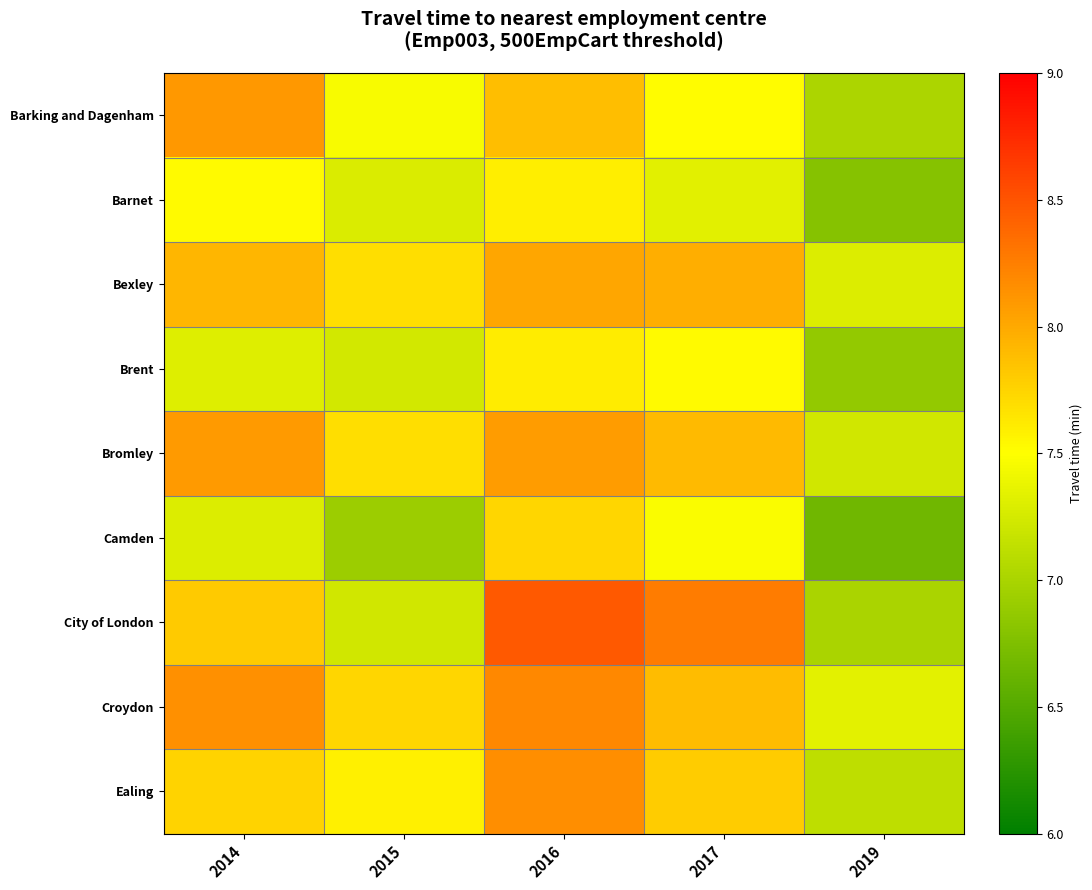

What is the difference between the highest and lowest values at 2014?

0.9